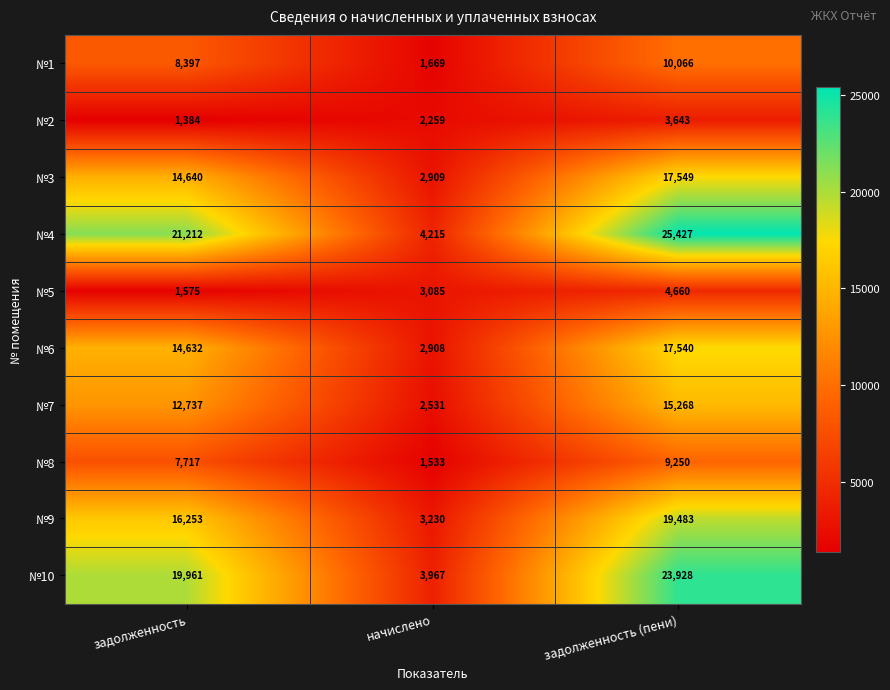

The №2 series shows 2259 at начислено. True or false?

True